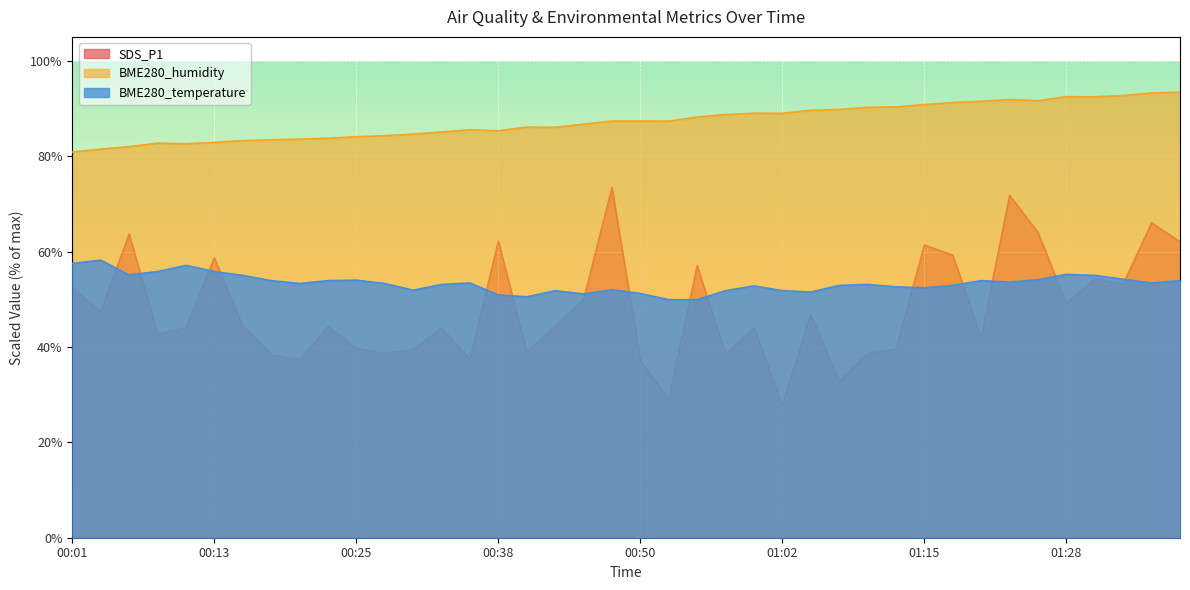

What are all the series names shown in the legend?

SDS_P1, BME280_humidity, BME280_temperature